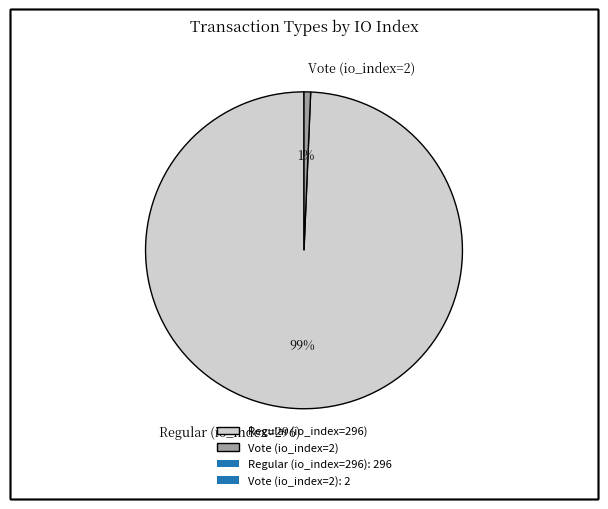

How many slices are in this pie chart?

2